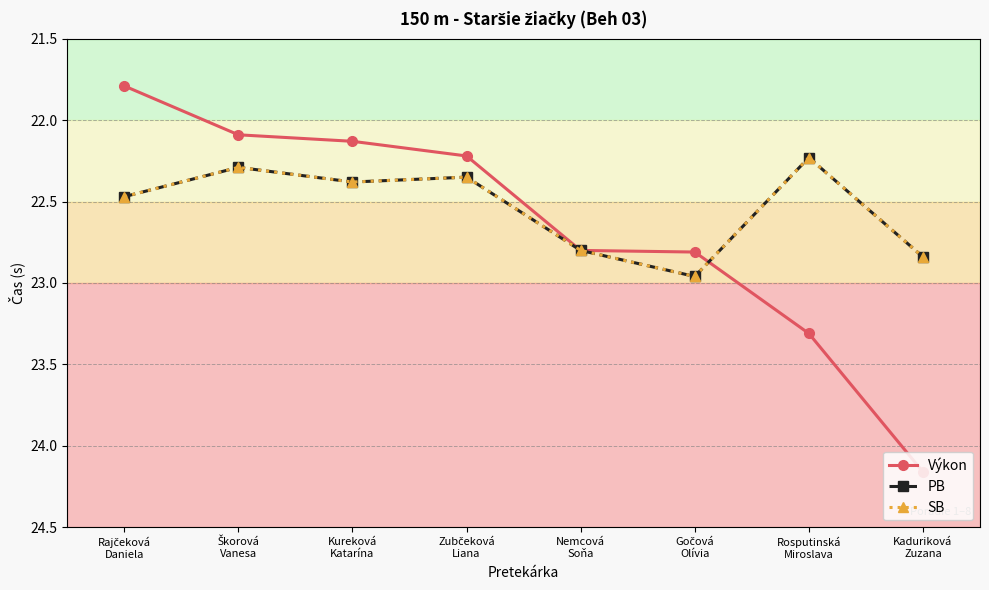

At which label does Výkon first exceed 22?

Škorová
Vanesa